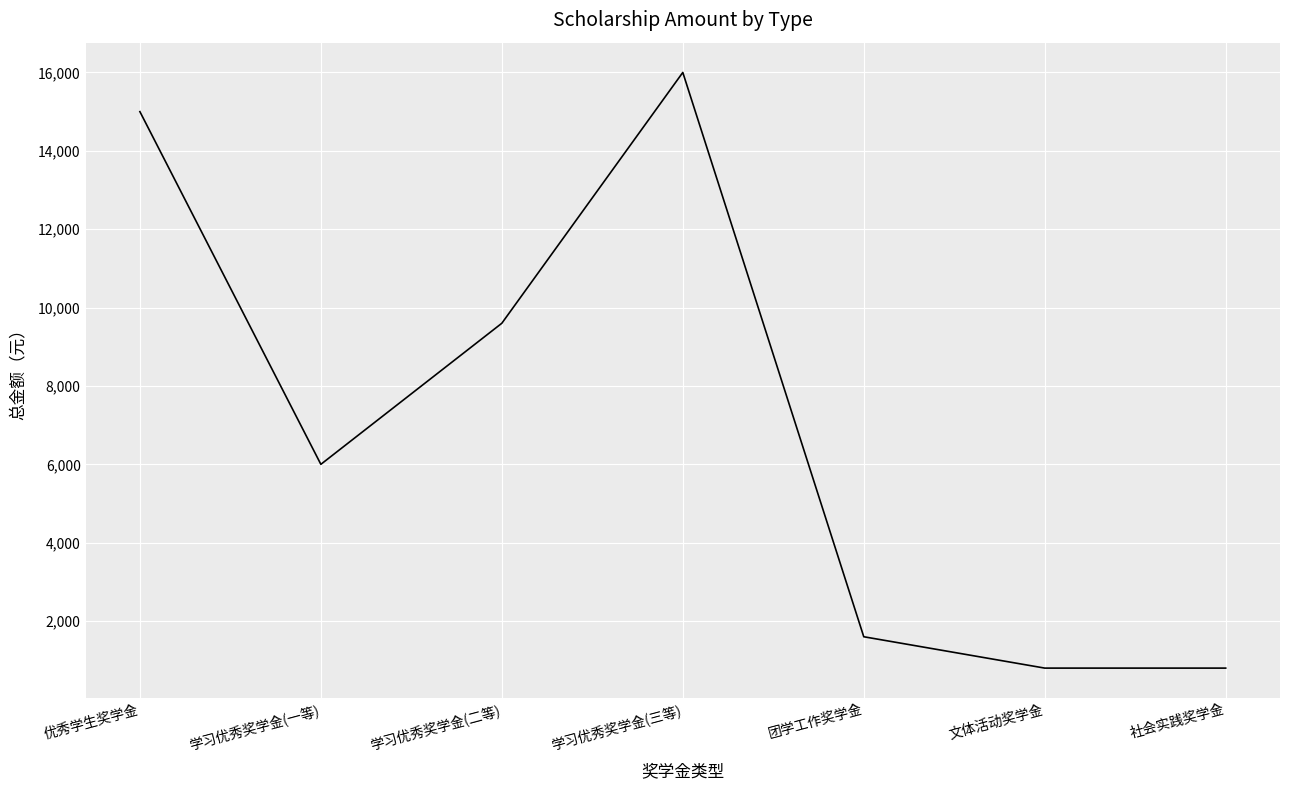

Where is the first local maximum?

学习优秀奖学金(三等)